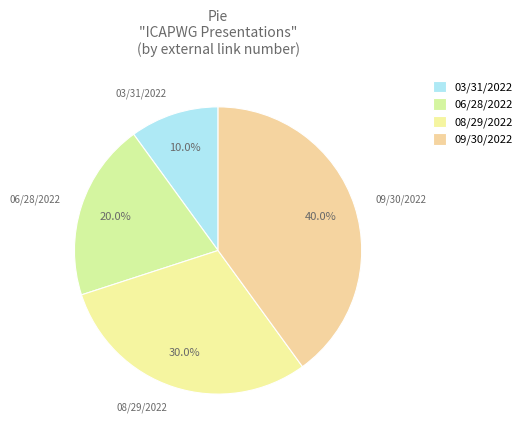

How many slices are in this pie chart?

4